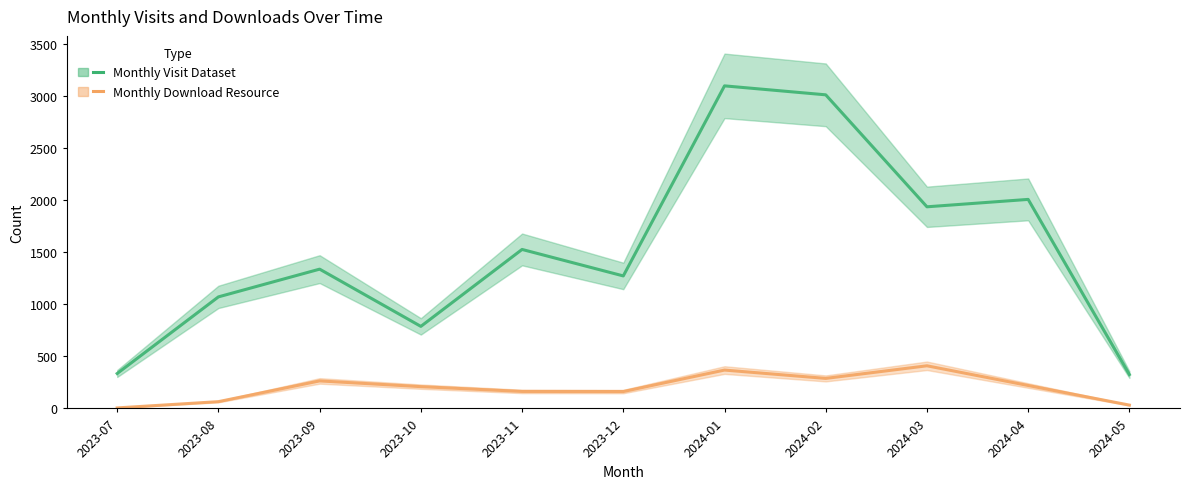

At 2024-01, list the series in order from largest to smallest.

Monthly Visit Dataset, Monthly Download Resource